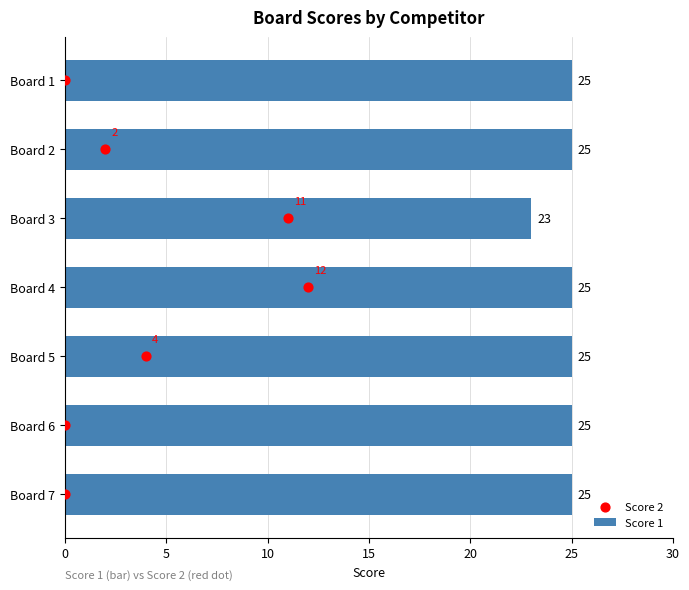

At how many categories does at least one series exceed 4?

7